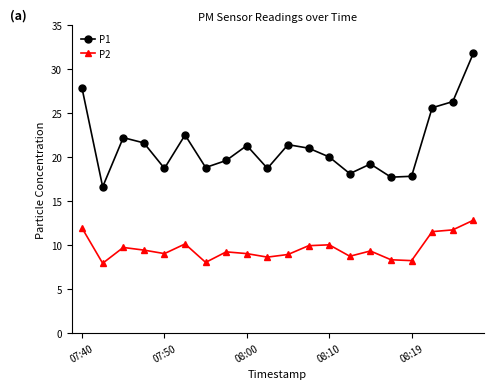

What is the maximum value shown in the chart?

31.8